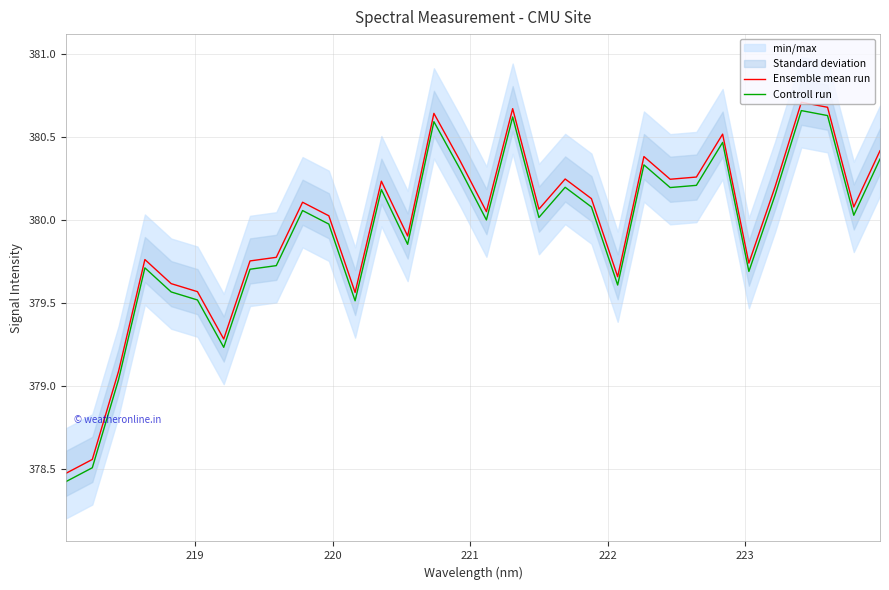

True or false: Controll run and Ensemble mean run intersect in this chart.

False